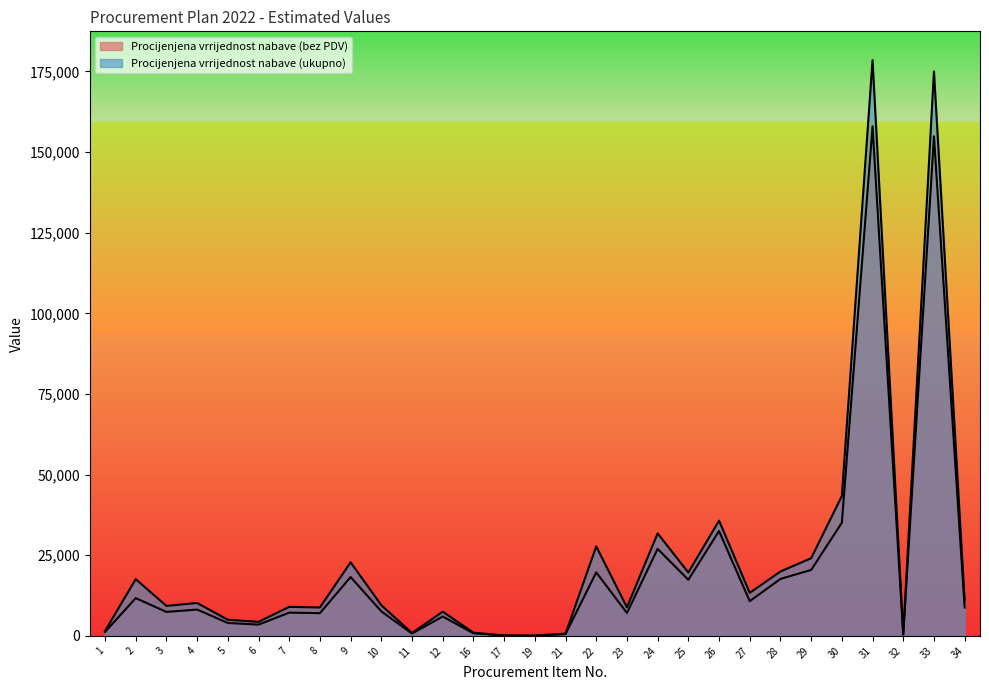

List the labels in order of Procijenjena vrrijednost nabave (bez PDV) value, smallest first.

19, 17, 32, 21, 11, 16, 1, 6, 5, 12, 8, 23, 7, 3, 10, 4, 34, 27, 2, 25, 28, 9, 22, 29, 24, 26, 30, 33, 31